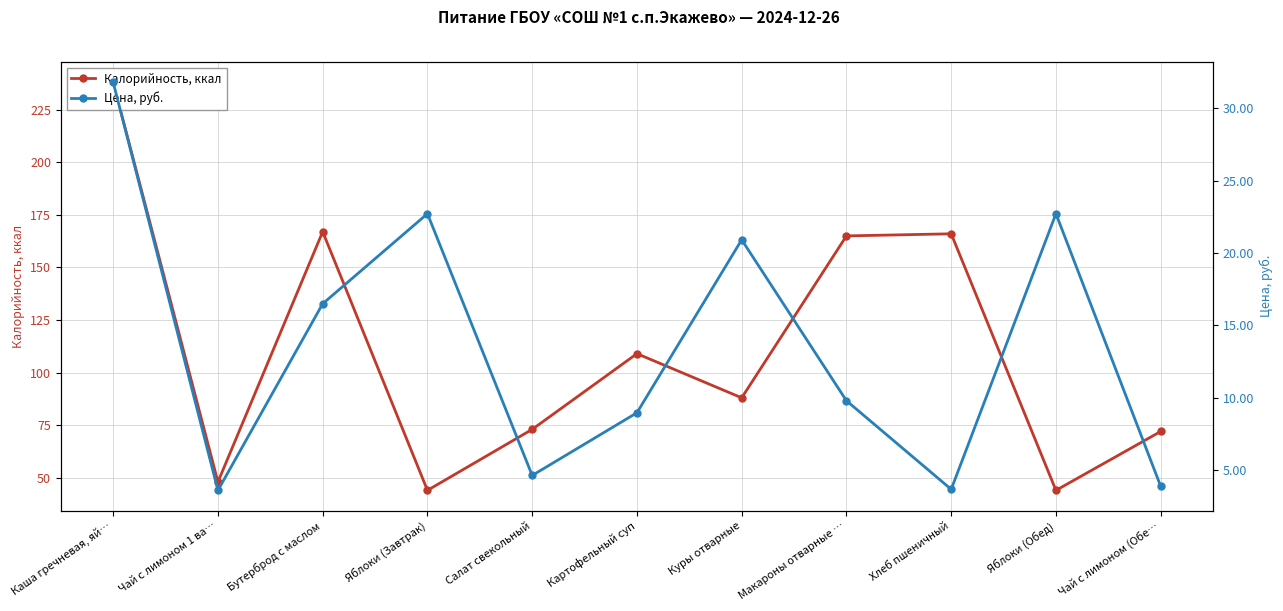

Which category has the highest value in the Калорийность, ккал series?

Каша гречневая, яй…